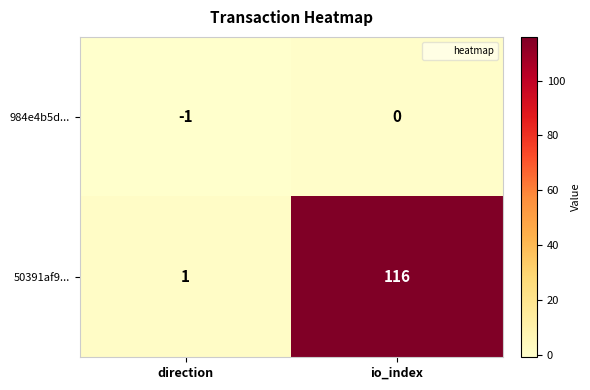

At which category does the chart reach its minimum across all series?

direction